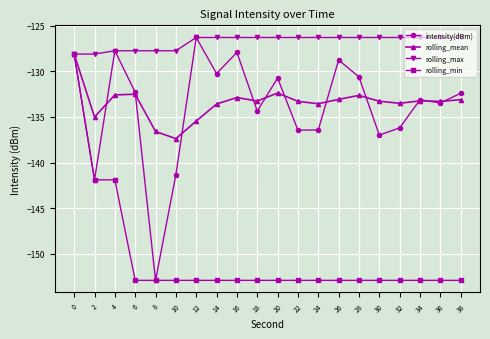

What is the total value across all series at 14?

-543.0